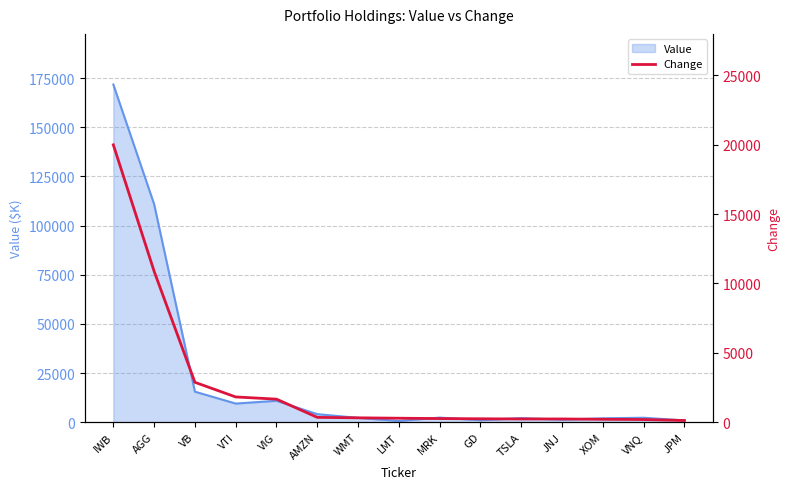

What is the label of the 15th point from the left?

JPM